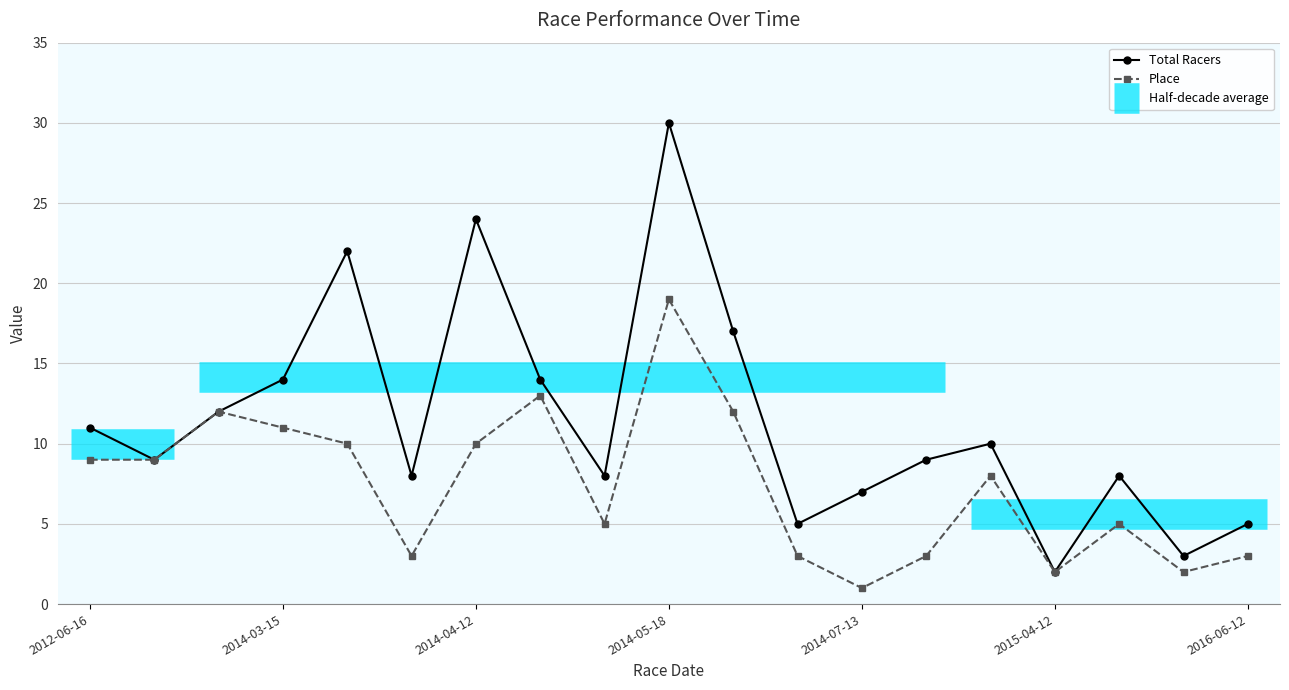

Count the number of categories in the chart.

19